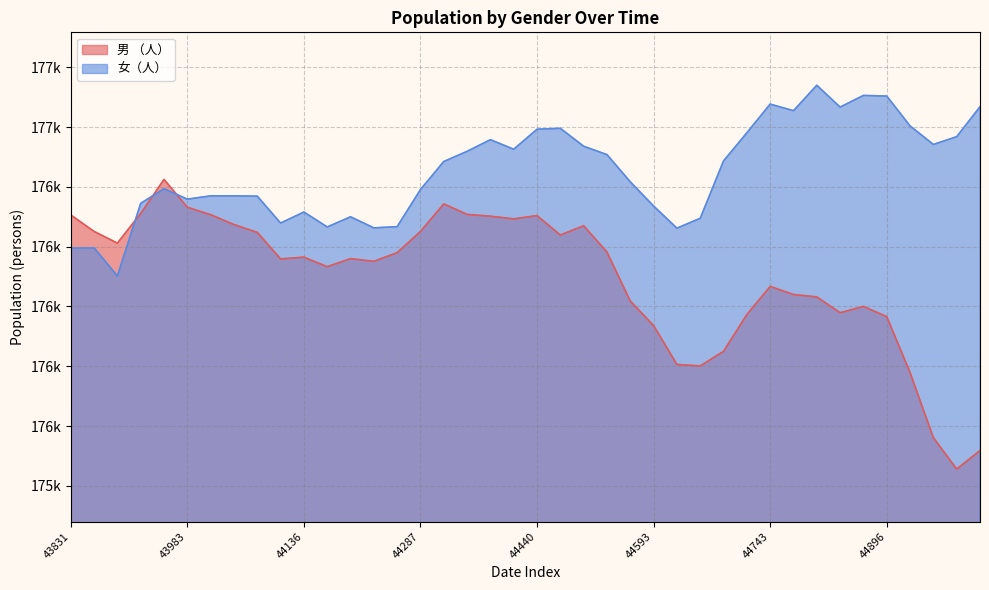

Reading left to right, list all the values displayed in this chart.

男 （人）: 43831=176706	43862=176651	43891=176612	43922=176711	43952=176825	43983=176732	44013=176707	44044=176674	44075=176648	44105=176559	44136=176565	44166=176533	44197=176560	44228=176551	44256=176580	44287=176651	44317=176743	44348=176708	44378=176702	44409=176693	44440=176704	44470=176639	44501=176670	44531=176582	44562=176418	44593=176336	44621=176206	44652=176201	44682=176250	44713=176373	44743=176467	44774=176440	44805=176432	44835=176379	44866=176400	44896=176366	44927=176179	44958=175961	44986=175856	45017=175918
女（人）: 43831=176595	43862=176596	43891=176502	43922=176745	43952=176794	43983=176759	44013=176770	44044=176770	44075=176769	44105=176679	44136=176716	44166=176666	44197=176700	44228=176663	44256=176667	44287=176791	44317=176885	44348=176919	44378=176958	44409=176926	44440=176993	44470=176996	44501=176936	44531=176908	44562=176817	44593=176736	44621=176662	44652=176695	44682=176887	44713=176981	44743=177077	44774=177055	44805=177140	44835=177067	44866=177106	44896=177104	44927=177004	44958=176942	44986=176968	45017=177068